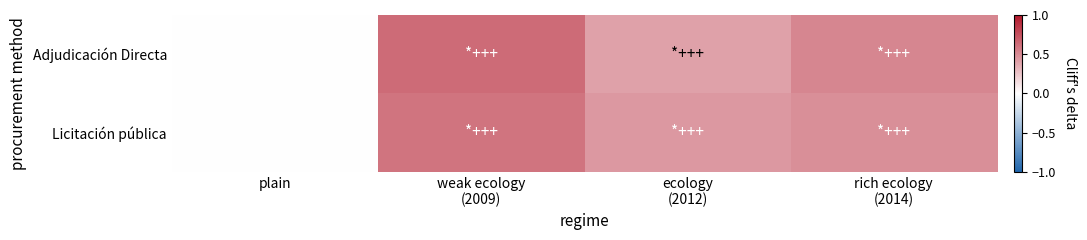

List the series in order of their overall mean, lowest first.

Licitación pública, Adjudicación Directa